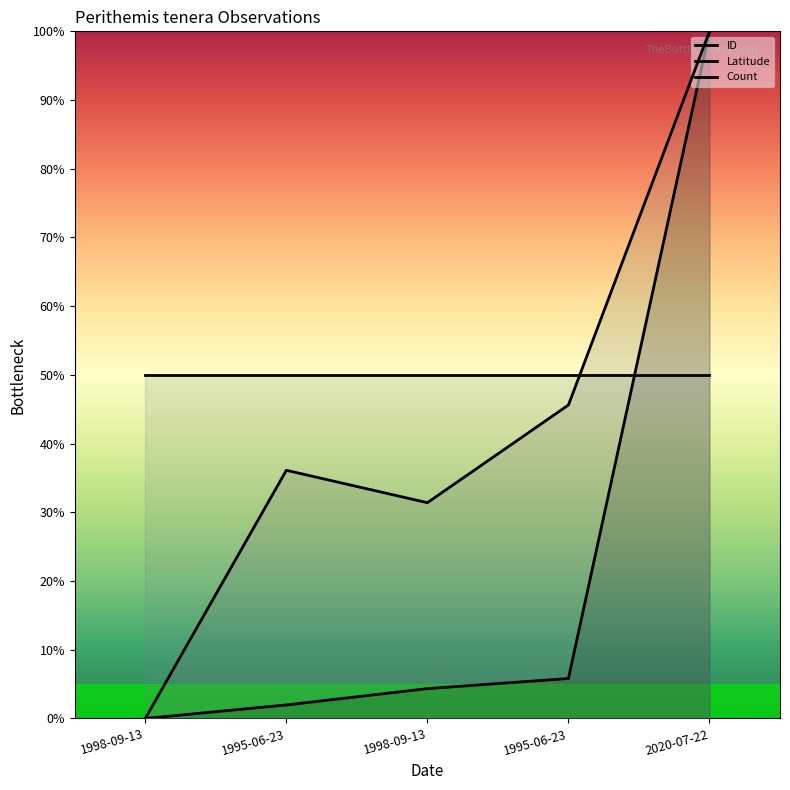

Is the value of Latitude at 1995-06-23 greater than the value of ID at 1995-06-23?

Yes